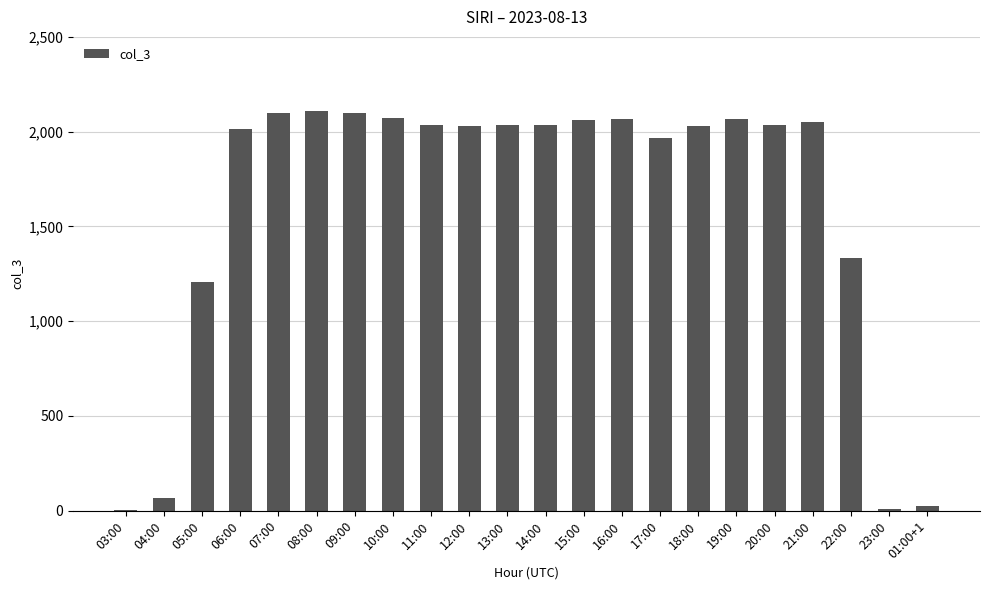

What is the greatest value displayed?

2110